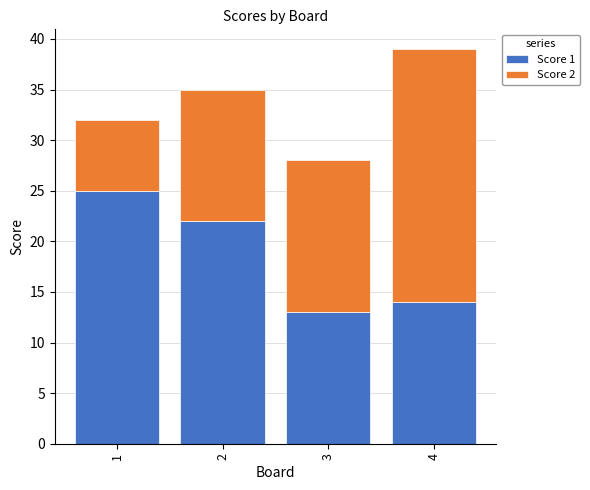

How many series are shown in this chart?

2